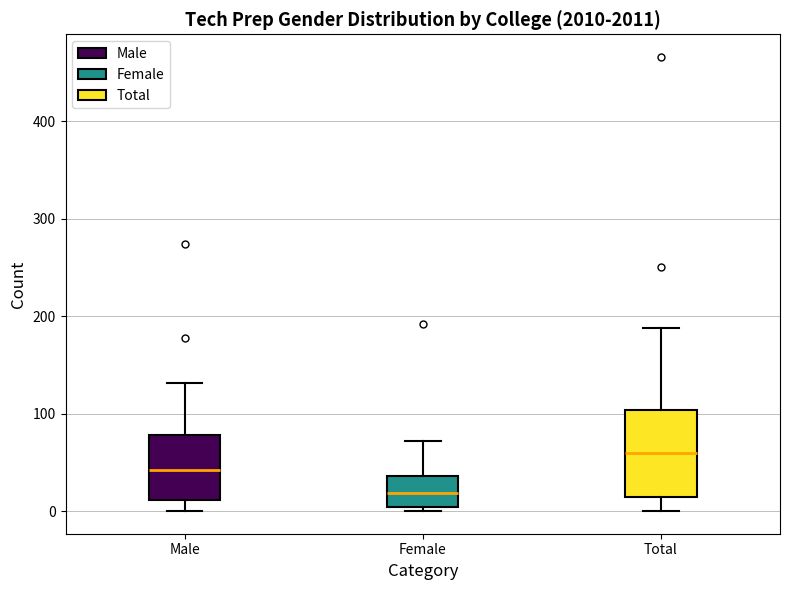

Comparing the boxes themselves (not the whiskers), which one is the tallest?

Total